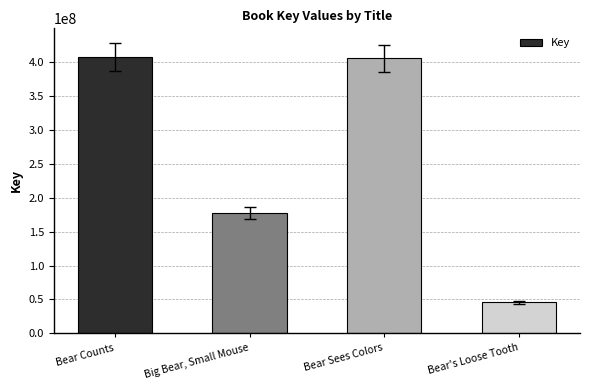

The chart shows a value of 318781939 at Big Bear, Small Mouse. True or false?

False